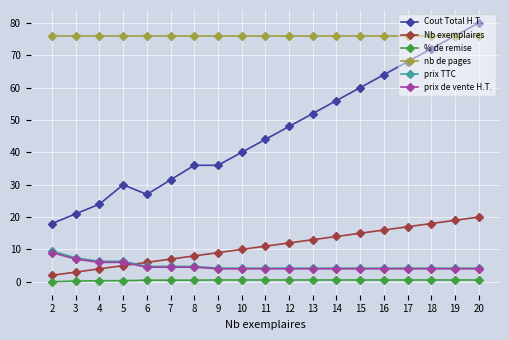

True or false: prix de vente H.T. and Cout Total H.T. intersect in this chart.

False